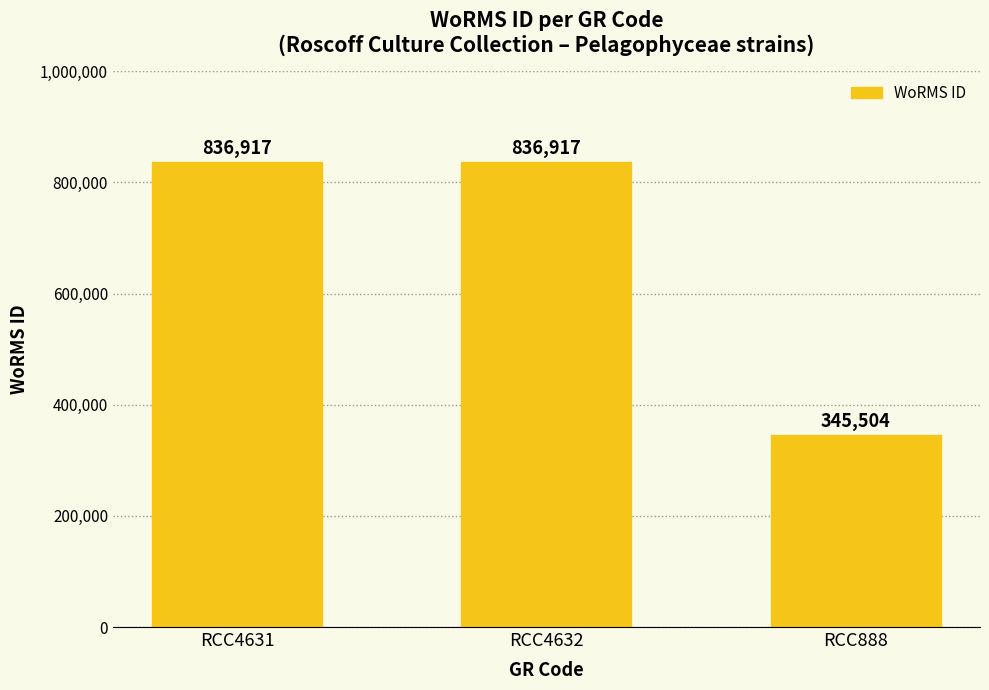

What value does the data have at RCC888?

345504